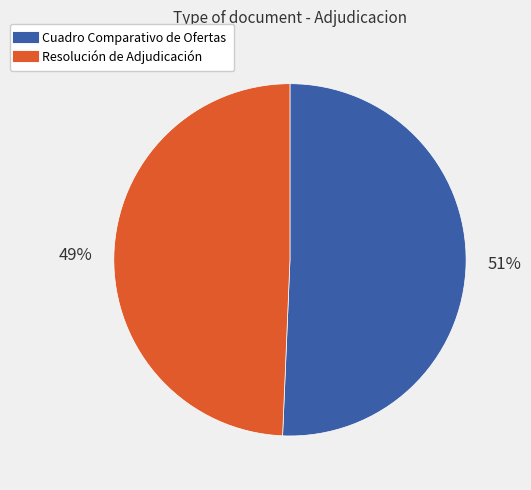

True or false: Resolución de Adjudicación accounts for 49% of the total.

True